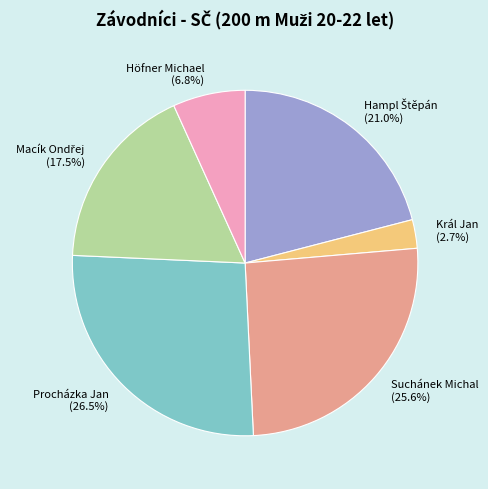

Which category has the biggest portion of the pie?

Procházka Jan